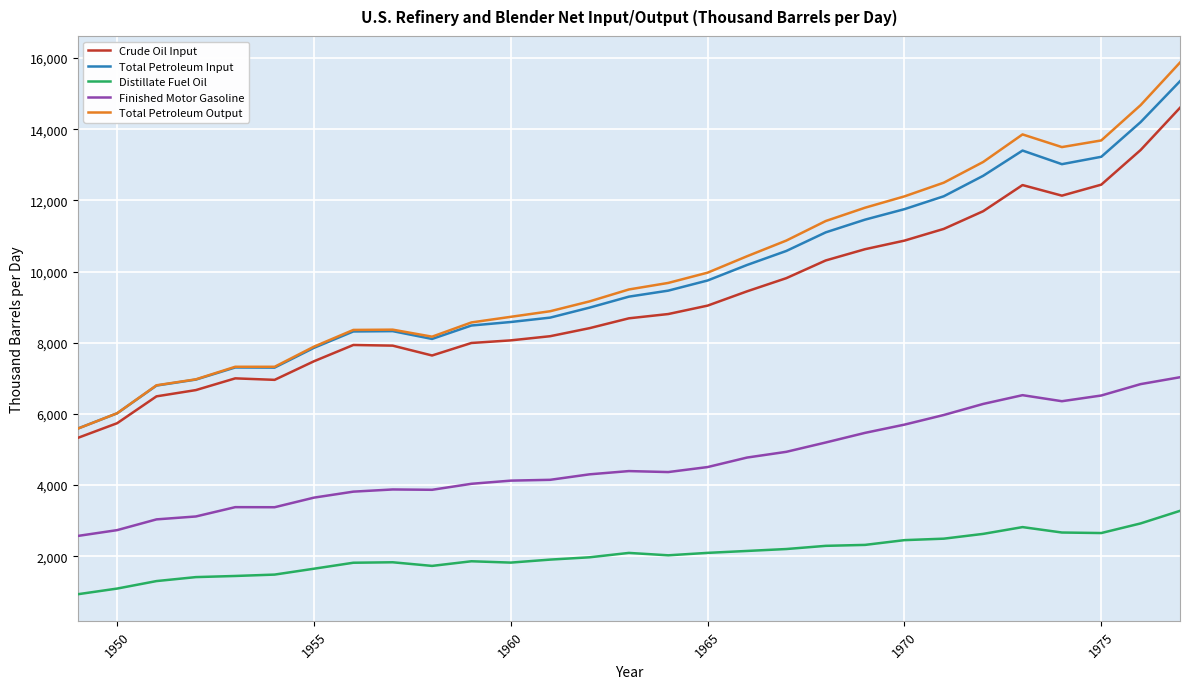

Which series has the widest spread of values?

Total Petroleum Output